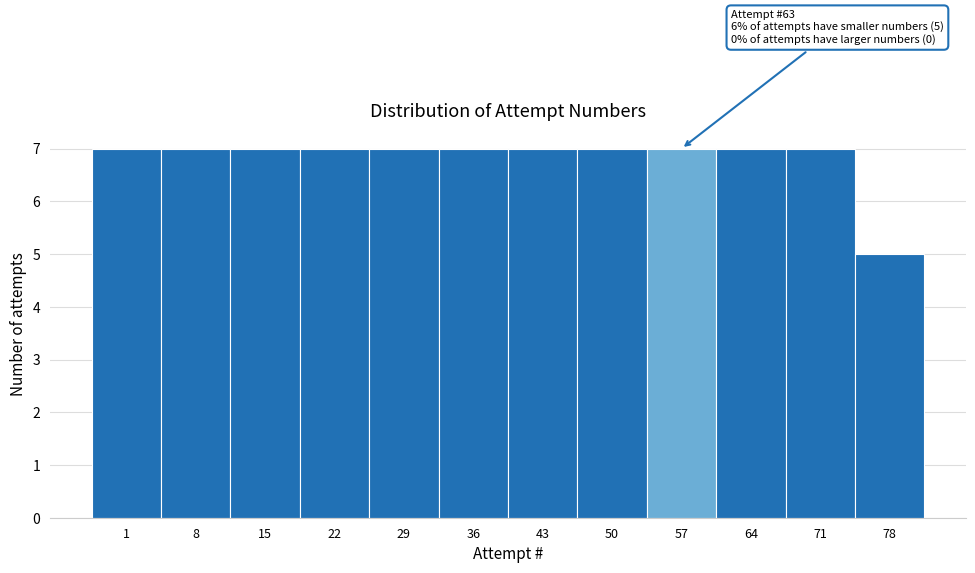

Reading left to right, transcribe all the data shown in this chart.

1=7	8=7	15=7	22=7	29=7	36=7	43=7	50=7	57=7	64=7	71=7	78=5